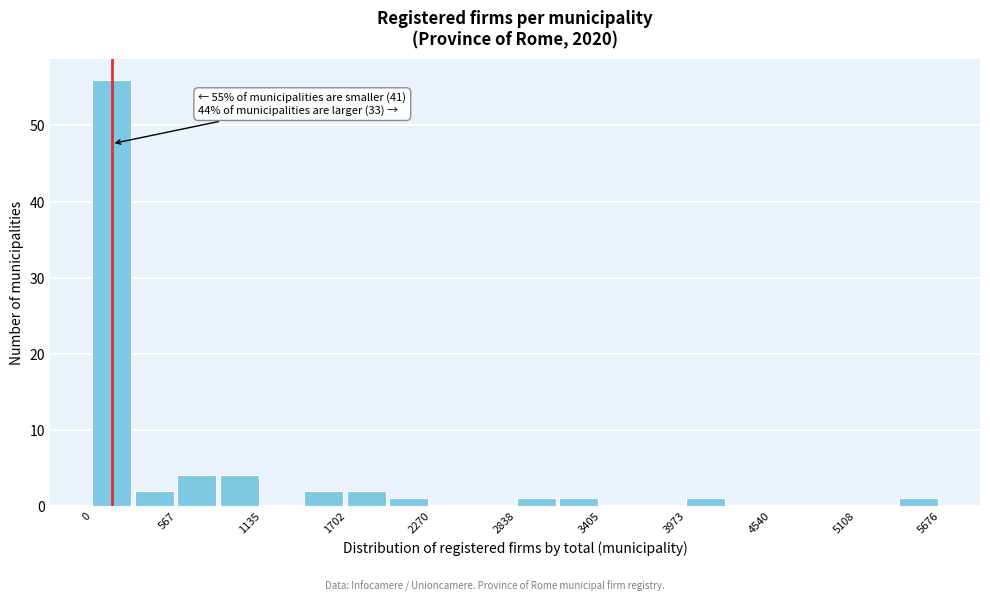

Around what value on the x-axis is the tallest bar? Give the approximate position of its centre, as read against the axis.

100